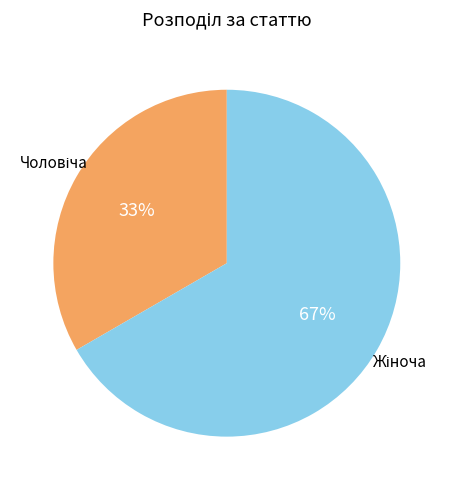

Is there any slice that represents more than half of the pie?

Yes